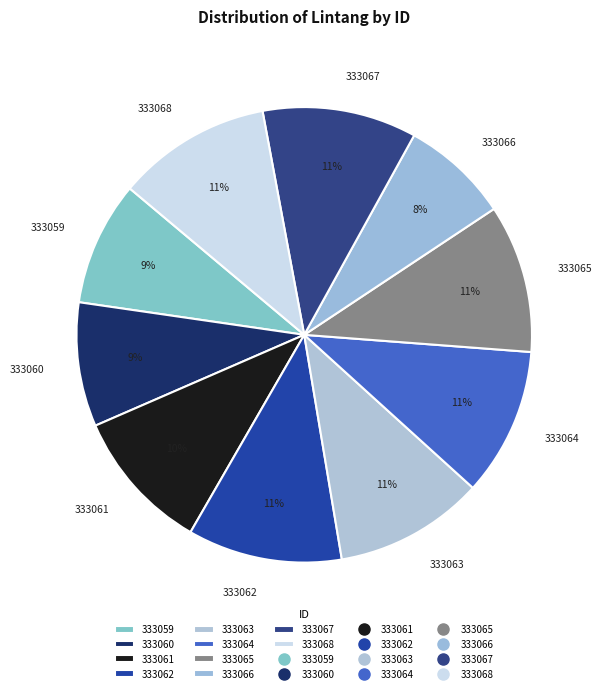

Combined, do 333063 and 333059 account for over 50%?

No